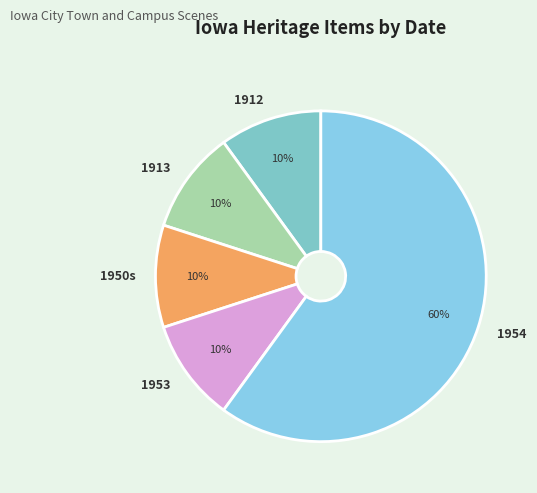

How many segments does this pie chart have?

5